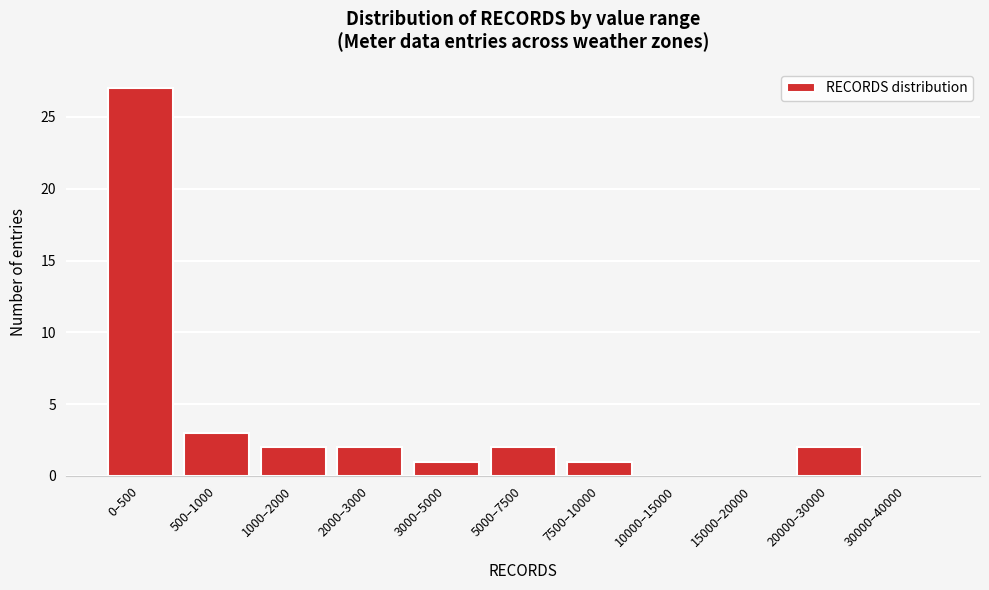

Reading left to right, list all the values displayed in this chart.

0–500=27	500–1000=3	1000–2000=2	2000–3000=2	3000–5000=1	5000–7500=2	7500–10000=1	10000–15000=0	15000–20000=0	20000–30000=2	30000–40000=0